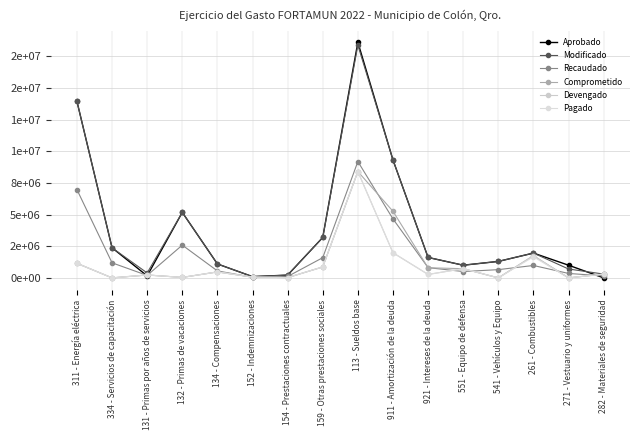

Reading left to right, list all the values displayed in this chart.

Aprobado: 311 - Energía eléctrica=13943479.6	334 - Servicios de capacitación=2377247.0	131 - Primas por años de servicios=158400.0	132 - Primas de vacaciones=5174400.0	134 - Compensaciones=1100000.1	152 - Indemnizaciones=99000.0	154 - Prestaciones contractuales=217800.0	159 - Otras prestaciones sociales=3190000.0	113 - Sueldos base=18606522.0	911 - Amortización de la deuda=9312000.0	921 - Intereses de la deuda=1613628.9	551 - Equipo de defensa=1000000.0	541 - Vehículos y Equipo=1300000.0	261 - Combustibles=1958072.4	271 - Vestuario y uniformes=1000000.0	282 - Materiales de seguridad=0.0
Modificado: 311 - Energía eléctrica=13943479.6	334 - Servicios de capacitación=2377247.0	131 - Primas por años de servicios=388400.0	132 - Primas de vacaciones=5174400.0	134 - Compensaciones=1100000.1	152 - Indemnizaciones=99000.0	154 - Prestaciones contractuales=217800.0	159 - Otras prestaciones sociales=3190000.0	113 - Sueldos base=18376522.0	911 - Amortización de la deuda=9312000.0	921 - Intereses de la deuda=1614505.4	551 - Equipo de defensa=1000000.0	541 - Vehículos y Equipo=1300000.0	261 - Combustibles=1958072.4	271 - Vestuario y uniformes=700000.0	282 - Materiales de seguridad=300000.0
Recaudado: 311 - Energía eléctrica=6971740.0	334 - Servicios de capacitación=1188623.5	131 - Primas por años de servicios=194200.0	132 - Primas de vacaciones=2587200.1	134 - Compensaciones=550000.1	152 - Indemnizaciones=49500.0	154 - Prestaciones contractuales=108900.0	159 - Otras prestaciones sociales=1595000.1	113 - Sueldos base=9188261.3	911 - Amortización de la deuda=4656000.2	921 - Intereses de la deuda=807691.1	551 - Equipo de defensa=500000.0	541 - Vehículos y Equipo=650000.0	261 - Combustibles=979036.2	271 - Vestuario y uniformes=350000.0	282 - Materiales de seguridad=150000.0
Comprometido: 311 - Energía eléctrica=1149359.2	334 - Servicios de capacitación=0.0	131 - Primas por años de servicios=228951.5	132 - Primas de vacaciones=36203.4	134 - Compensaciones=470406.2	152 - Indemnizaciones=62131.1	154 - Prestaciones contractuales=21253.0	159 - Otras prestaciones sociales=863290.3	113 - Sueldos base=8399908.3	911 - Amortización de la deuda=5259934.0	921 - Intereses de la deuda=800000.0	551 - Equipo de defensa=724594.0	541 - Vehículos y Equipo=0.0	261 - Combustibles=1752586.6	271 - Vestuario y uniformes=0.0	282 - Materiales de seguridad=299088.3
Devengado: 311 - Energía eléctrica=1149359.2	334 - Servicios de capacitación=0.0	131 - Primas por años de servicios=228951.5	132 - Primas de vacaciones=36203.4	134 - Compensaciones=470406.2	152 - Indemnizaciones=62131.1	154 - Prestaciones contractuales=21253.0	159 - Otras prestaciones sociales=863290.3	113 - Sueldos base=8399489.4	911 - Amortización de la deuda=1982552.1	921 - Intereses de la deuda=271257.0	551 - Equipo de defensa=724594.0	541 - Vehículos y Equipo=0.0	261 - Combustibles=1752586.6	271 - Vestuario y uniformes=0.0	282 - Materiales de seguridad=299088.3
Pagado: 311 - Energía eléctrica=1149359.2	334 - Servicios de capacitación=0.0	131 - Primas por años de servicios=228951.5	132 - Primas de vacaciones=36203.4	134 - Compensaciones=470406.2	152 - Indemnizaciones=62131.1	154 - Prestaciones contractuales=21253.0	159 - Otras prestaciones sociales=863290.3	113 - Sueldos base=8399489.4	911 - Amortización de la deuda=1982552.1	921 - Intereses de la deuda=271257.0	551 - Equipo de defensa=724594.0	541 - Vehículos y Equipo=0.0	261 - Combustibles=1664277.2	271 - Vestuario y uniformes=0.0	282 - Materiales de seguridad=299088.3